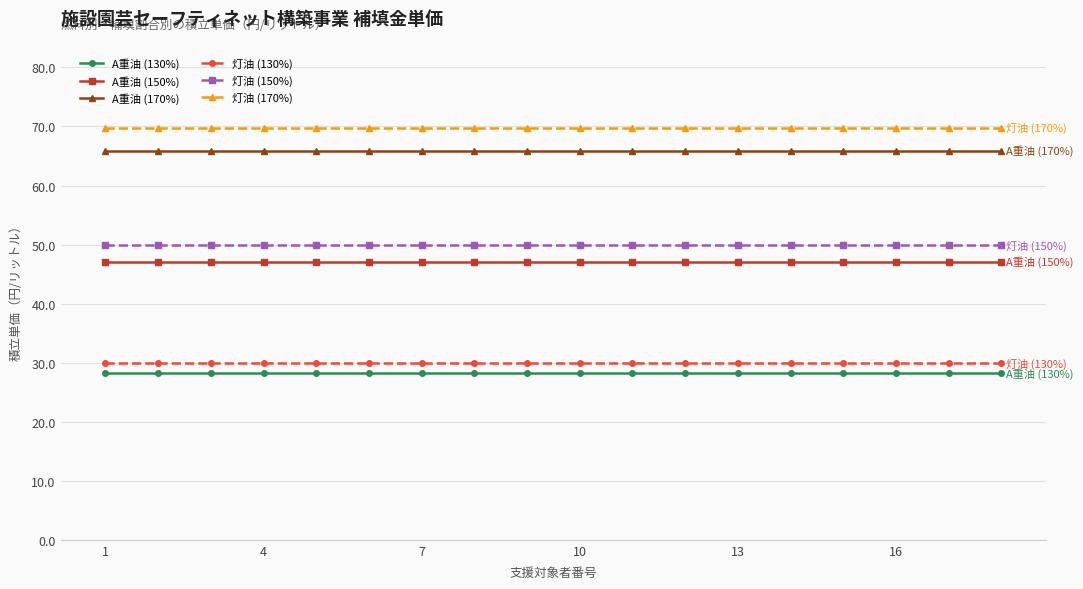

Which series has the largest total across all categories?

灯油 (170%)